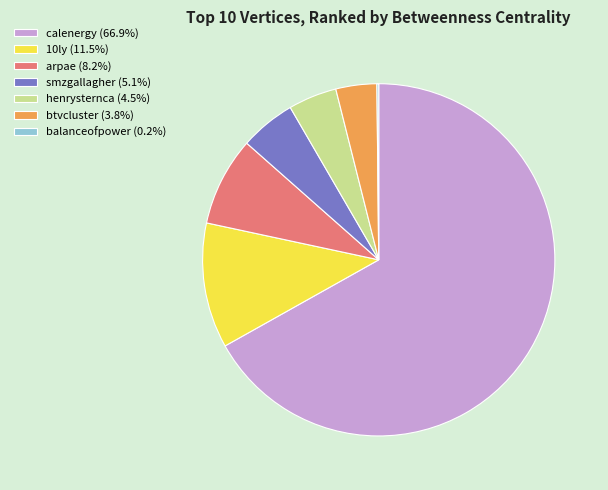

Do henrysternca (4.5%) and smzgallagher (5.1%) together represent more than half of the pie?

No